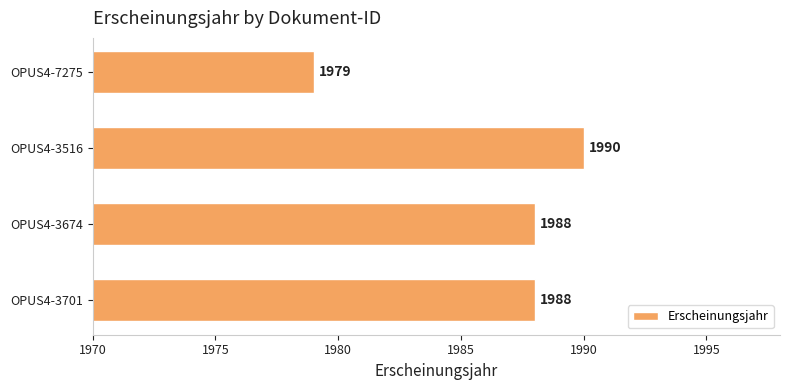

Count the values in the range 1988 to 1990.

3